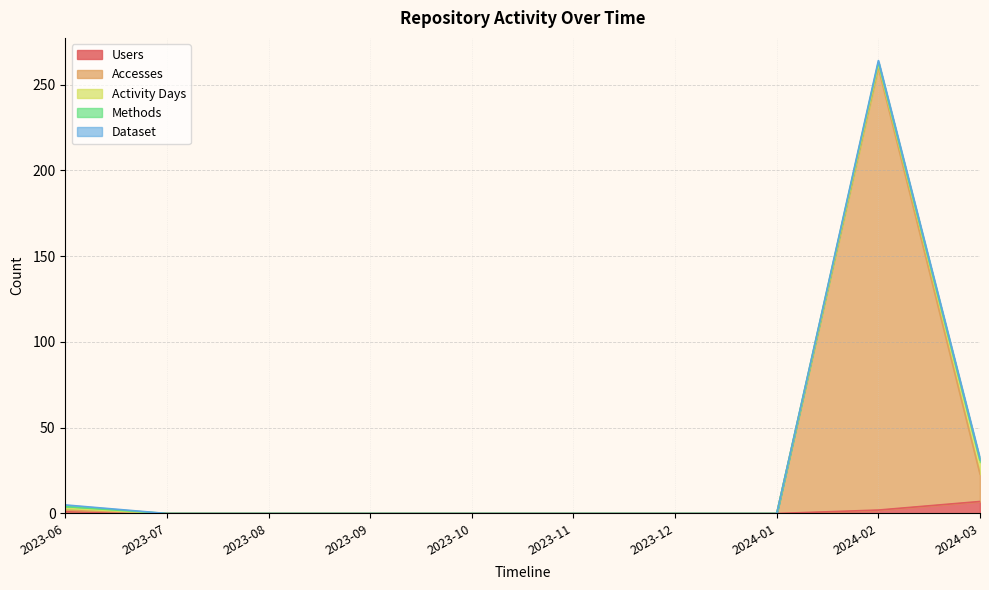

At how many categories does at least one series exceed 31?

1